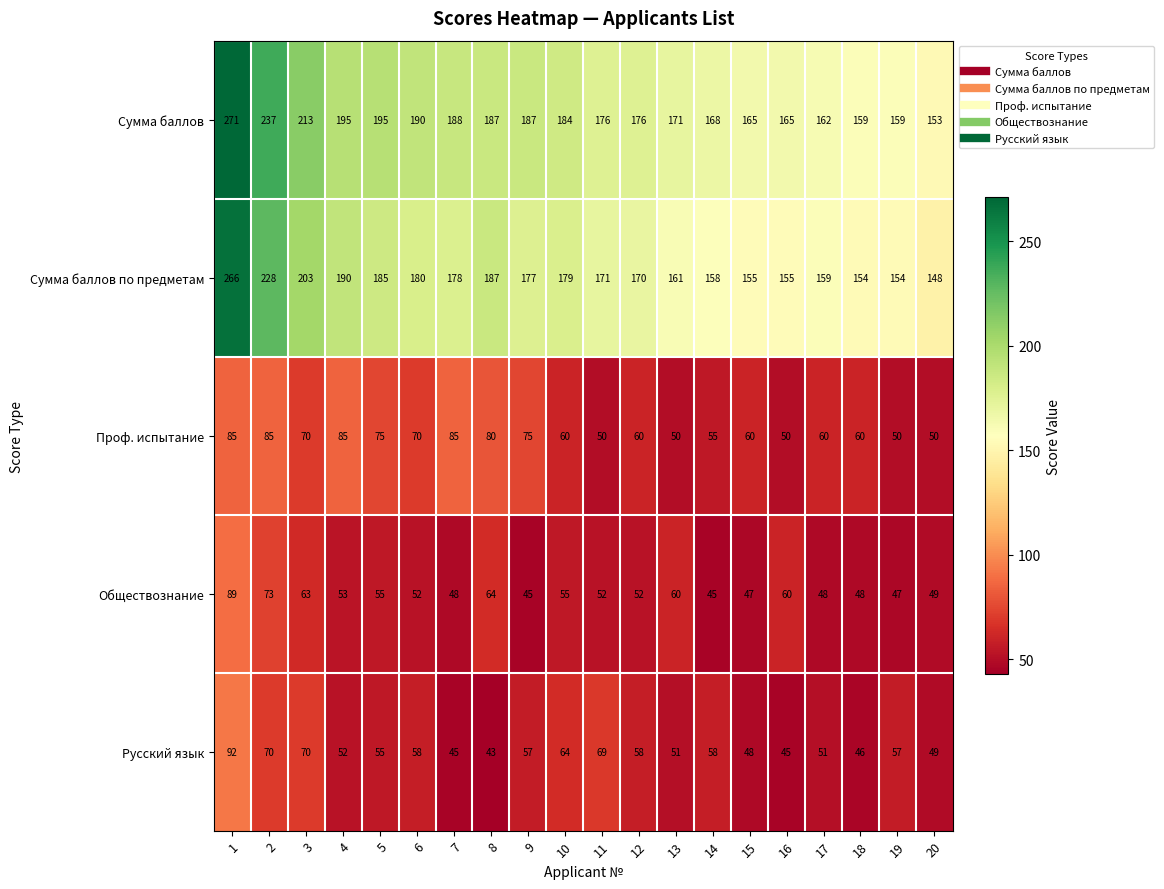

What is the sum of the Сумма баллов values at 16 and 3?

378